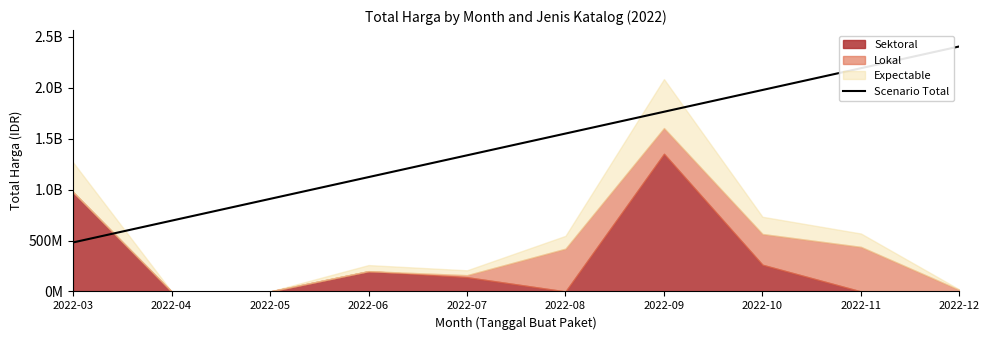

The value at 2022-05 is 909023433.3. True or false?

True